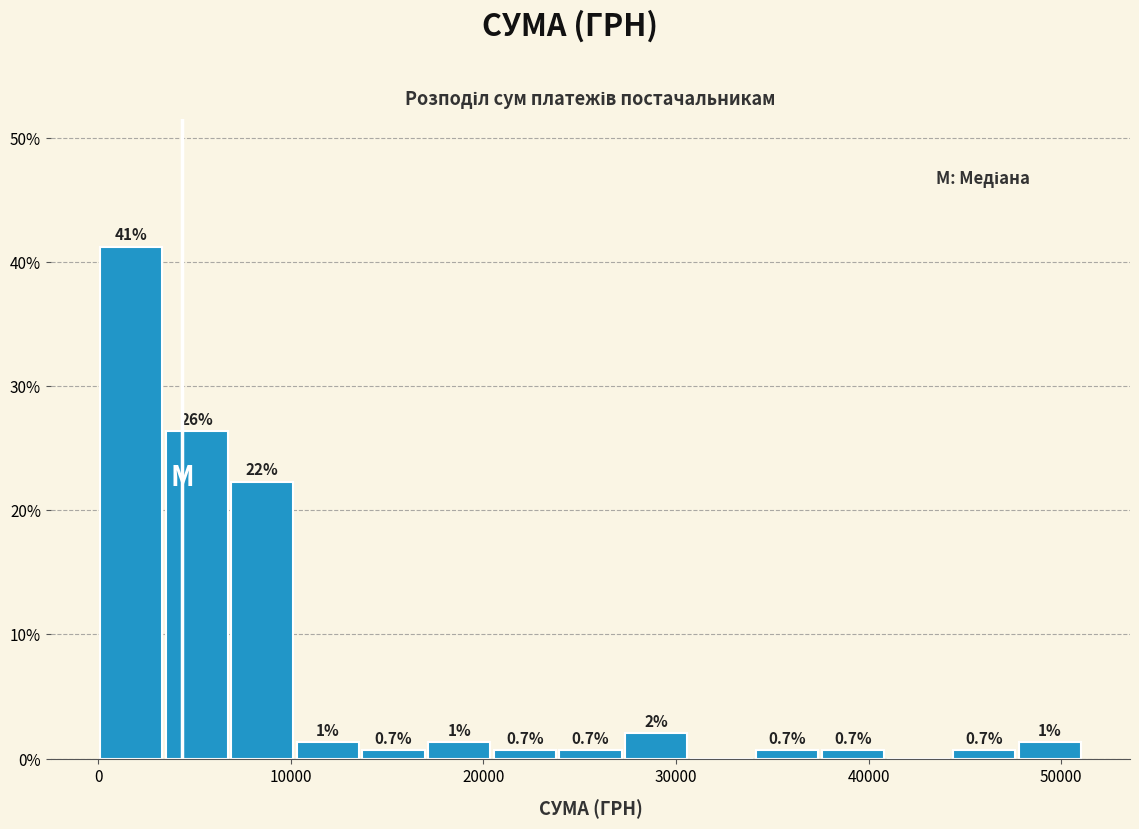

Around what value on the x-axis is the tallest bar? Give the approximate position of its centre, as read against the axis.

2000